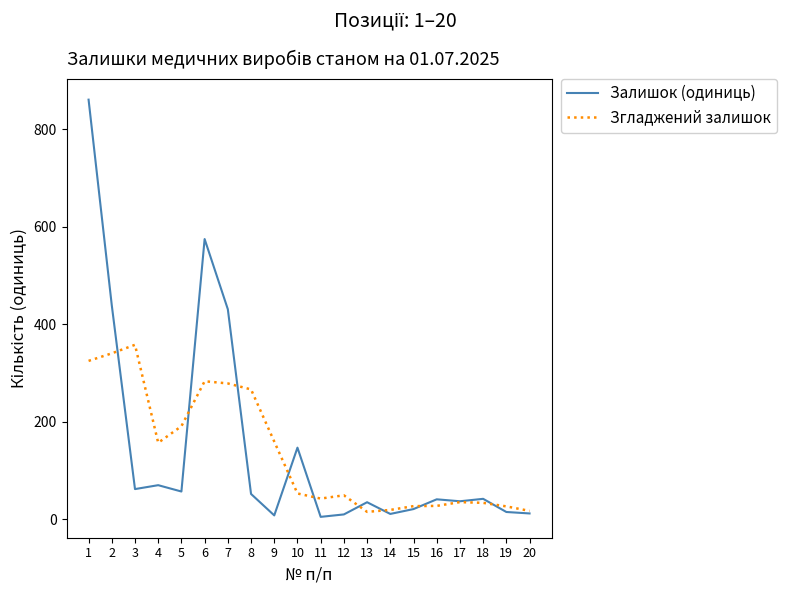

Is it true that Залишок (одиниць) equals 99.0 at 2?

False